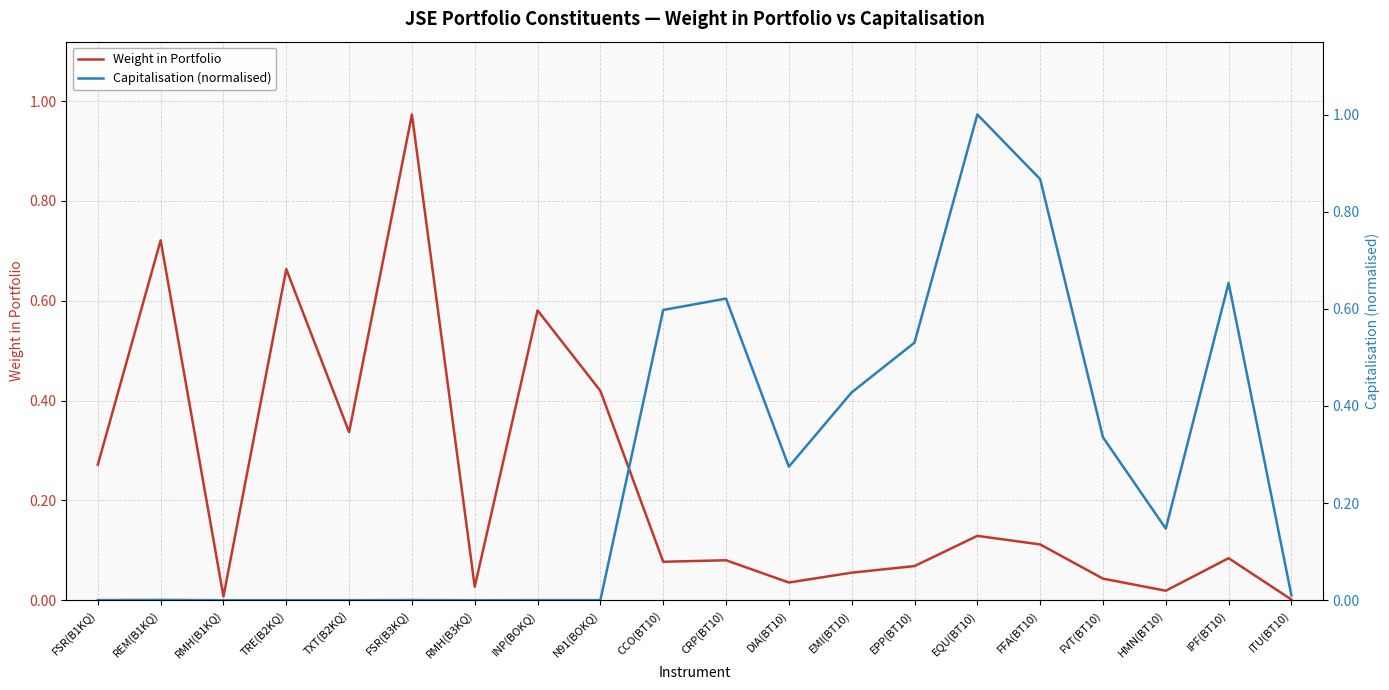

Between which two adjacent categories do Weight in Portfolio and Capitalisation (normalised) first intersect?

N91(BOKQ) and CCO(BT10)